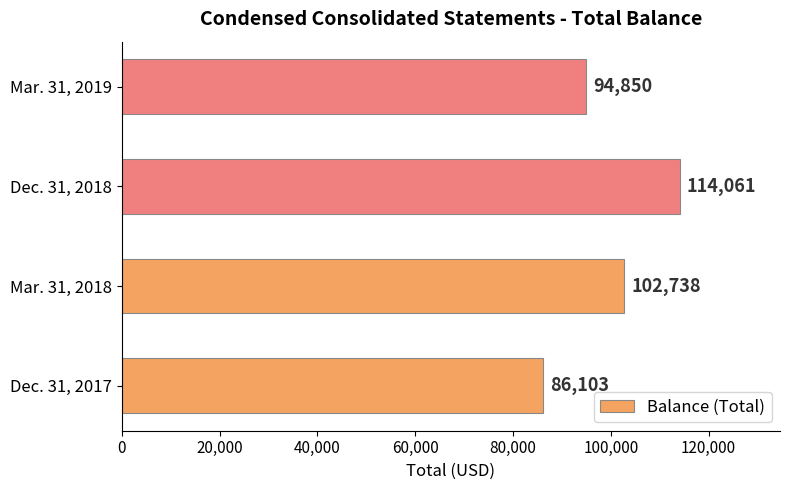

What is the greatest value displayed?

114061